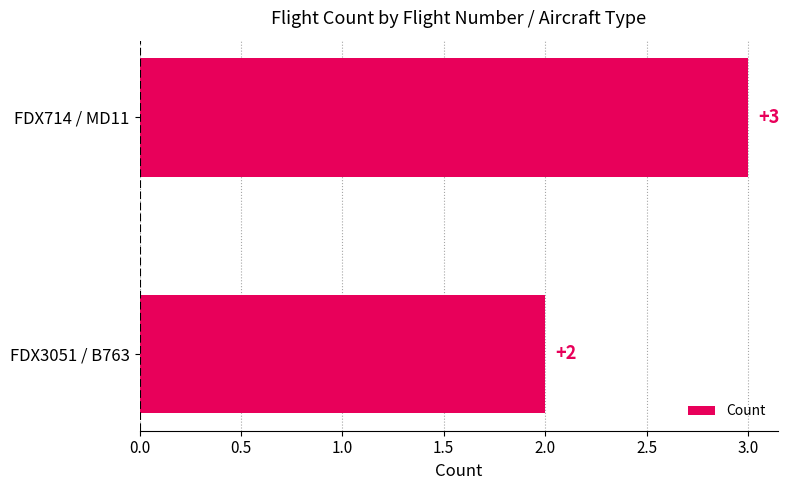

The value at FDX714 / MD11 is 1. True or false?

False